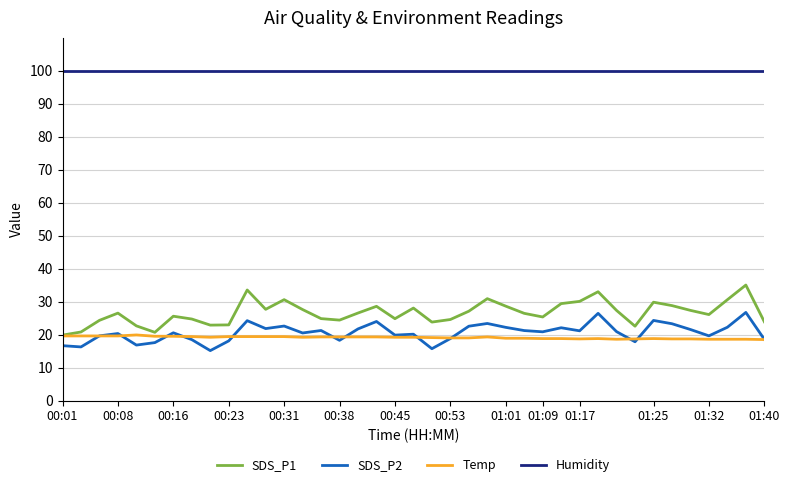

Does the chart have visible grid lines?

Yes